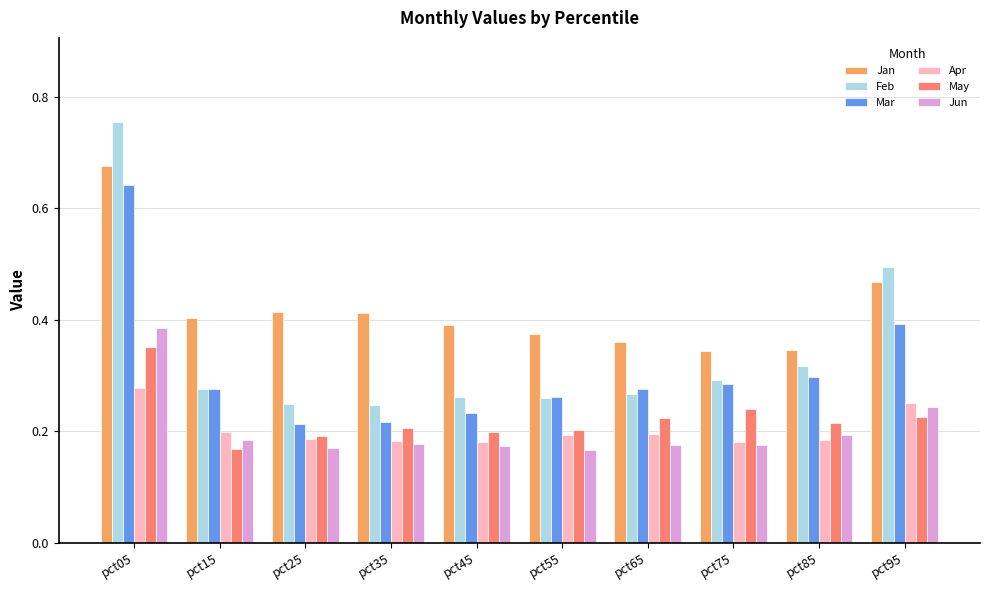

Which category has the highest value in the Feb series?

pct05